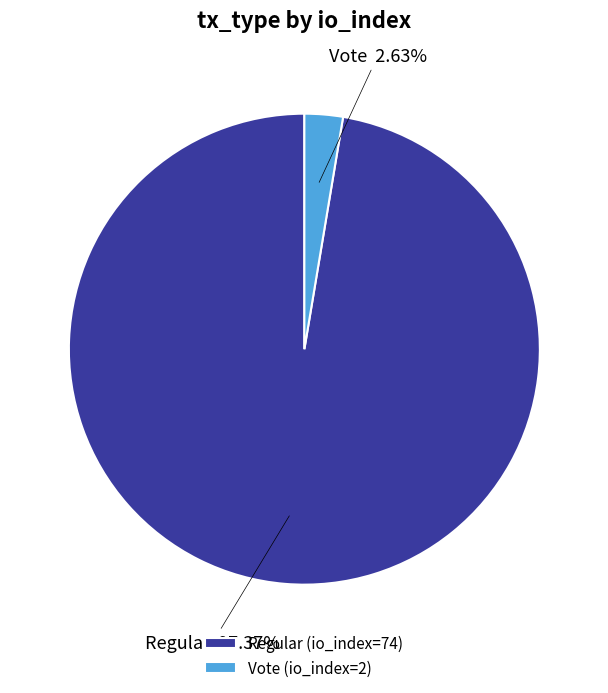

How much of the chart is everything except Vote (io_index=2)?

97.4%